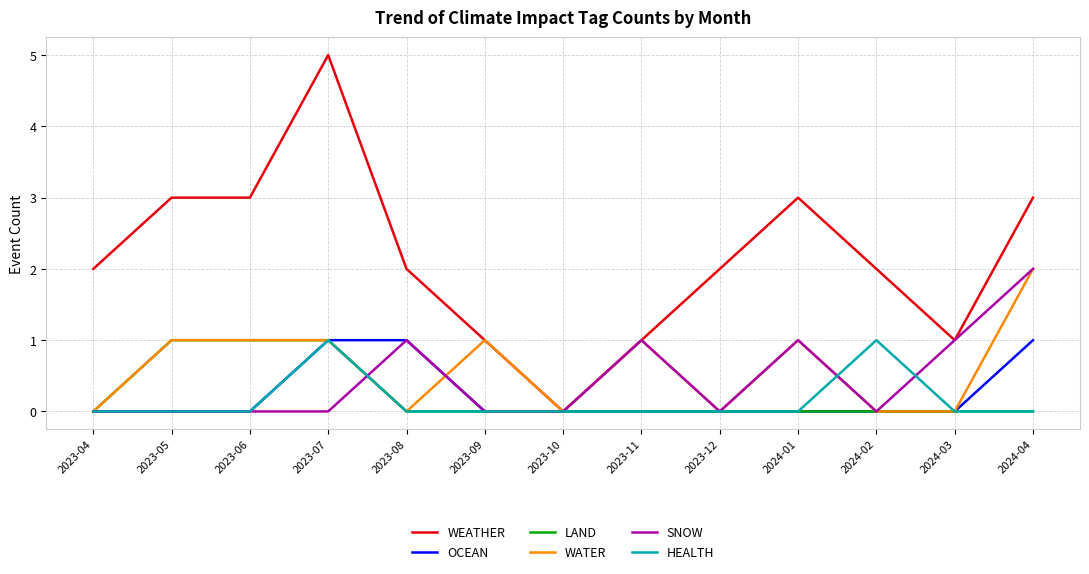

What are all the series names shown in the legend?

WEATHER, OCEAN, LAND, WATER, SNOW, HEALTH